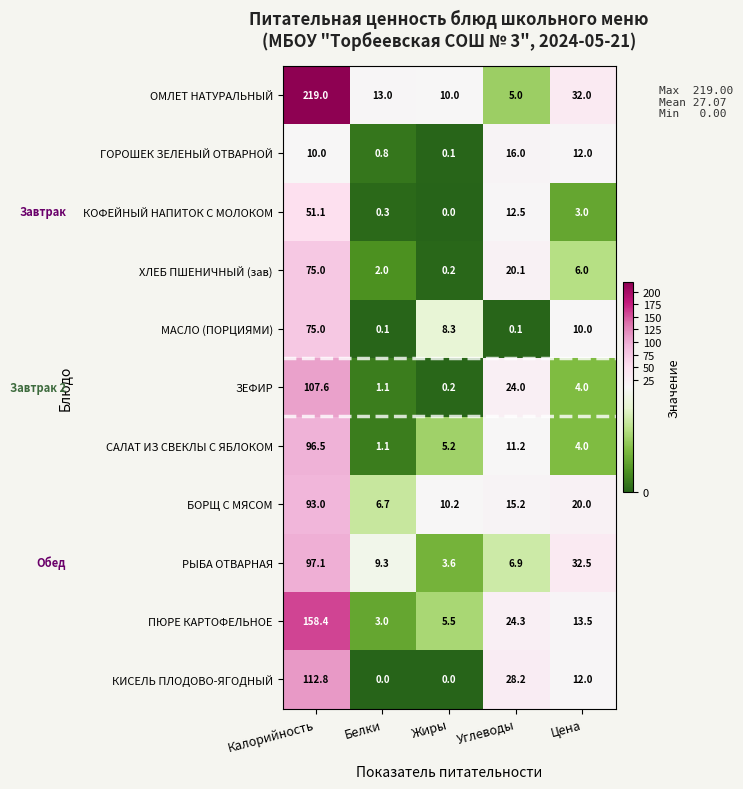

Which series has the largest total across all categories?

ОМЛЕТ НАТУРАЛЬНЫЙ